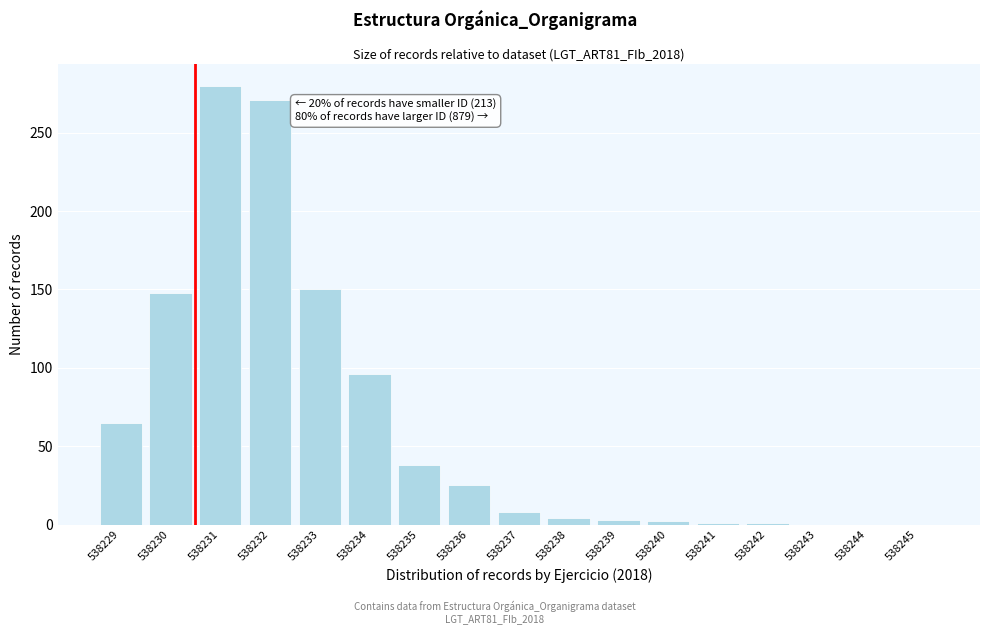

What value does the data have at 538234, to the nearest 50?

100